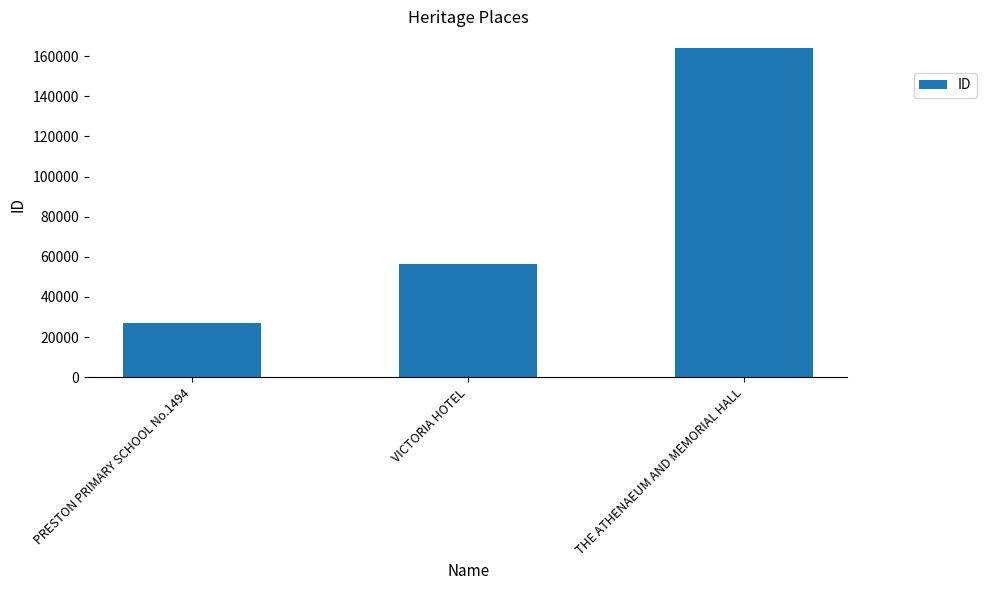

List the labels in order of value, smallest first.

PRESTON PRIMARY SCHOOL No.1494, VICTORIA HOTEL, THE ATHENAEUM AND MEMORIAL HALL